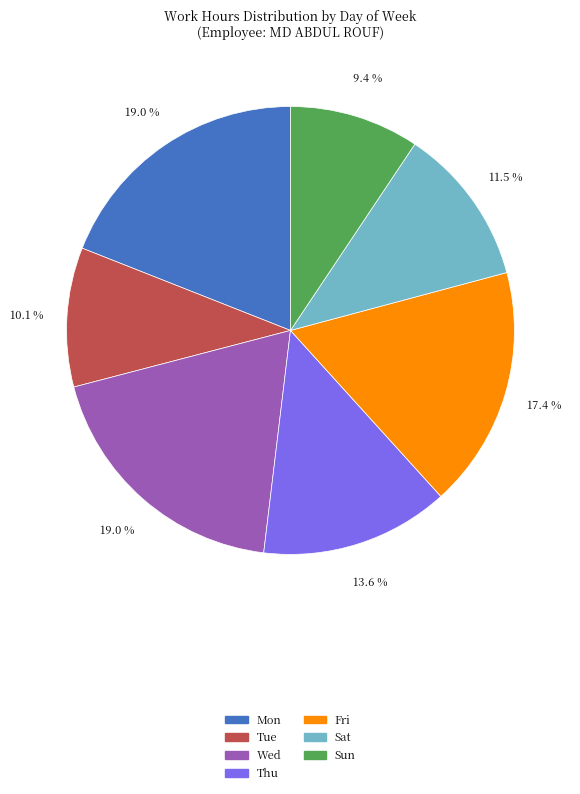

Is there a majority slice in this chart?

No